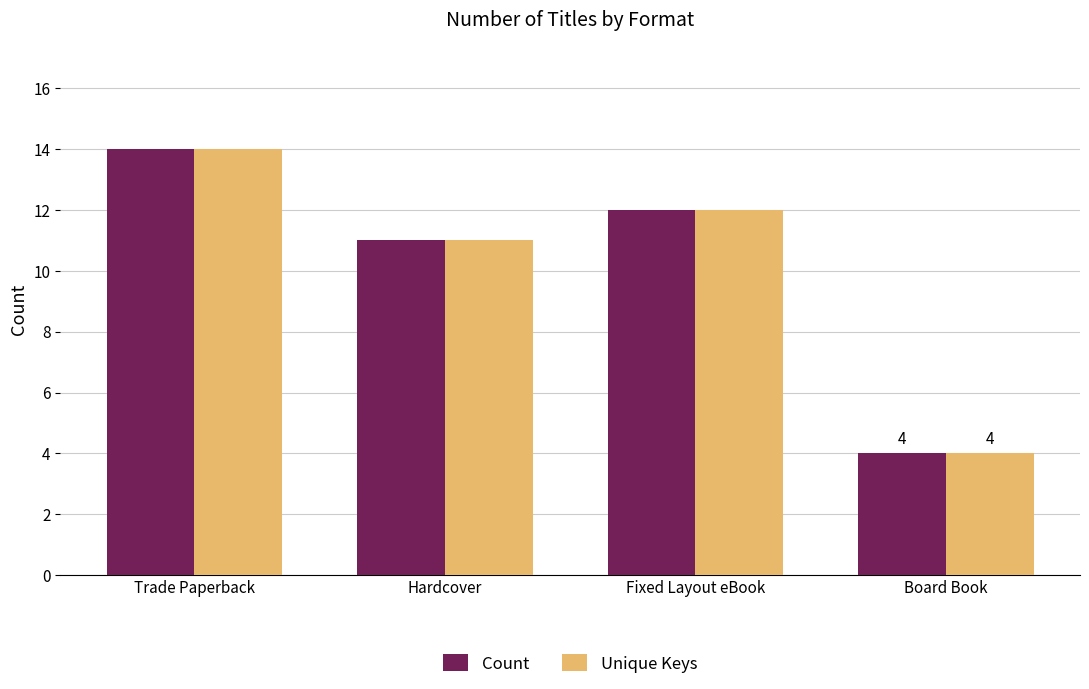

What is the value of the Unique Keys bar at the 3rd from the left?

12